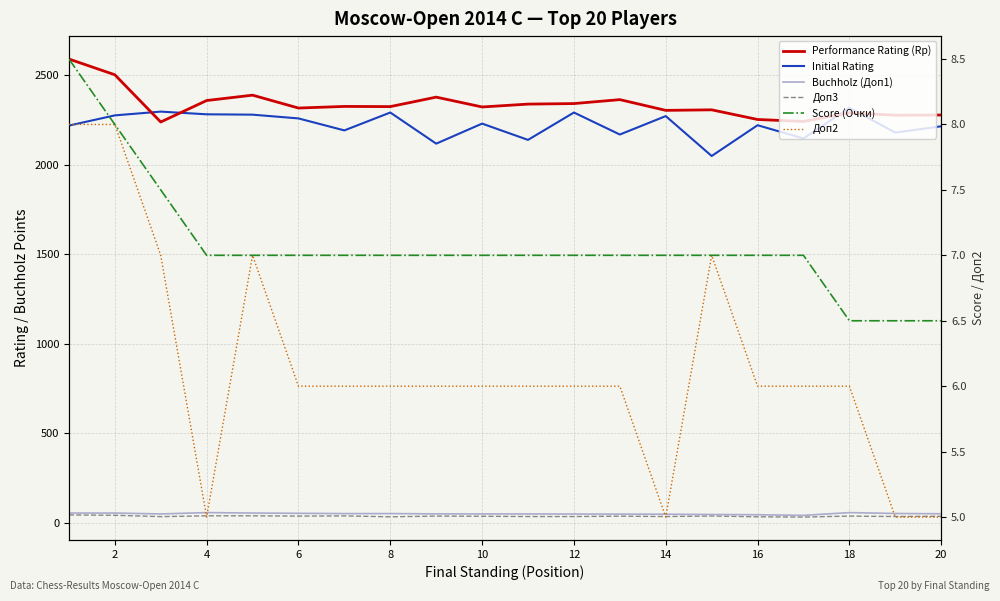

True or false: Score (Очки) has more than 2 points higher than both neighbors.

False